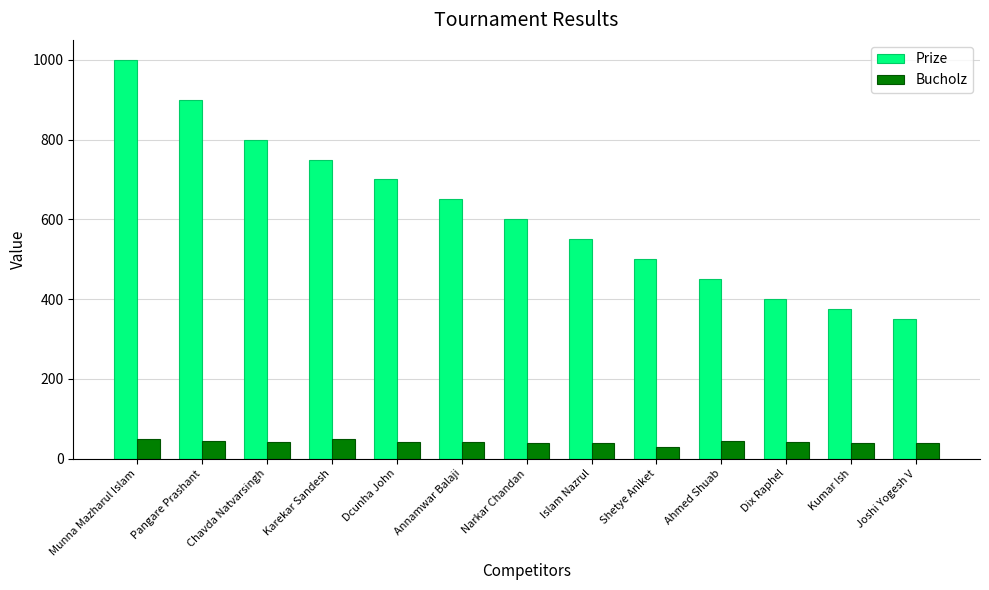

Which label corresponds to the largest value in the chart?

Munna Mazharul Islam